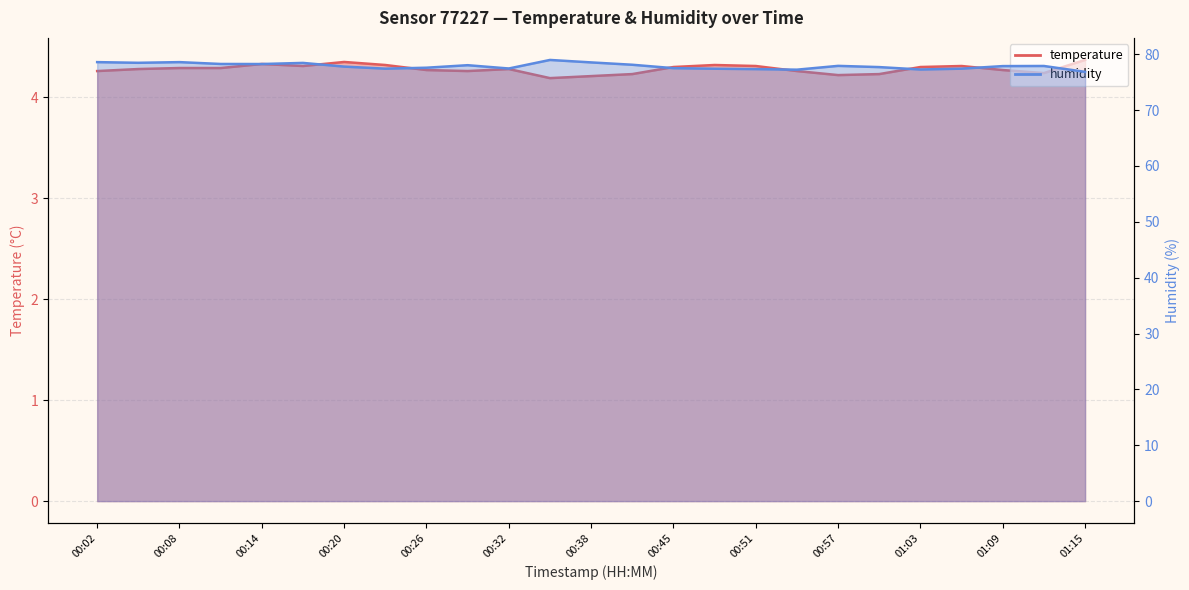

The value of temperature at 00:54 is 4.3. True or false?

True